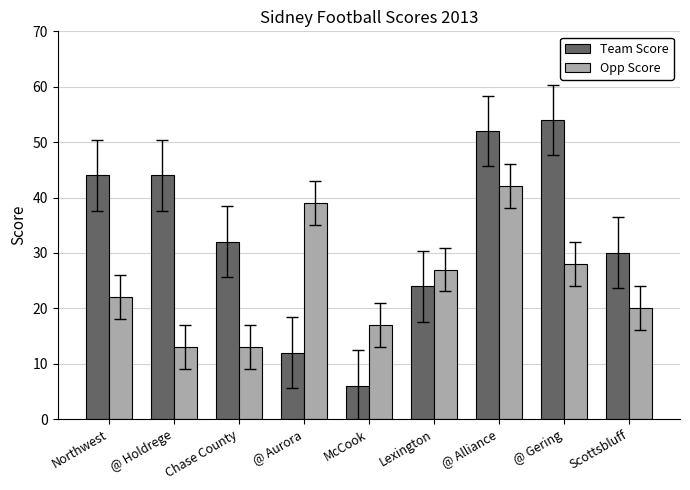

What is the average value of the Team Score series?

33